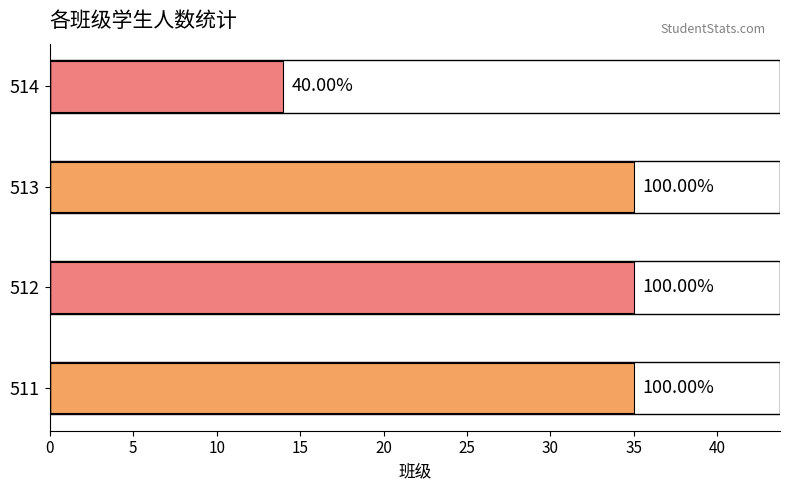

How many bars are there in total?

4